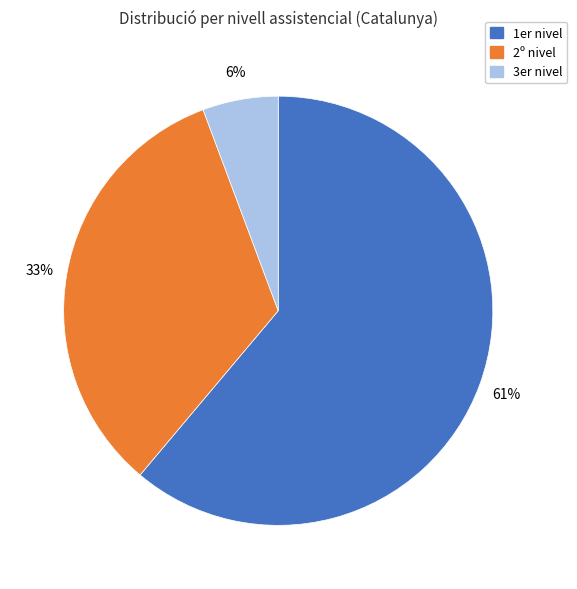

To the nearest percent, what is the difference between the largest and smallest slice percentages?

55%